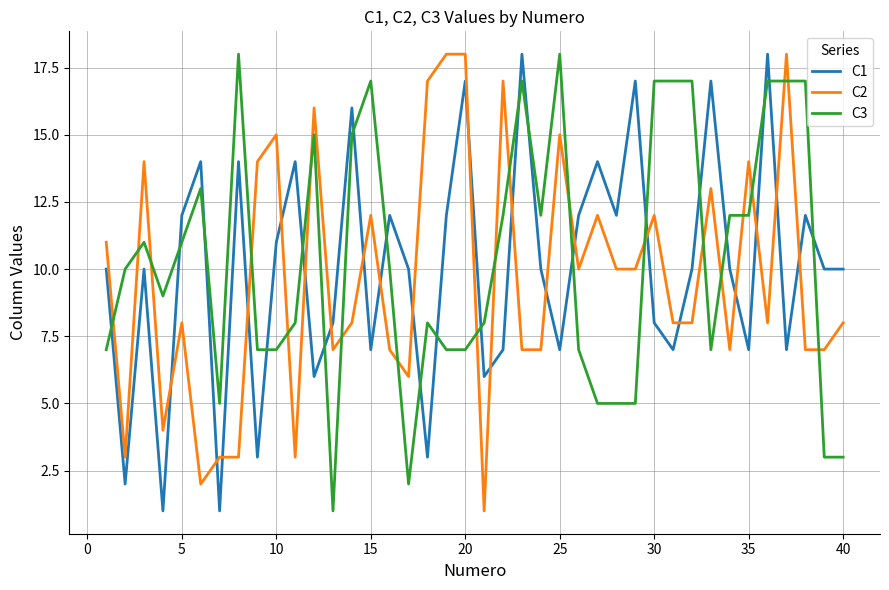

After their last crossing, which series has the higher values: C2 or C3?

C2